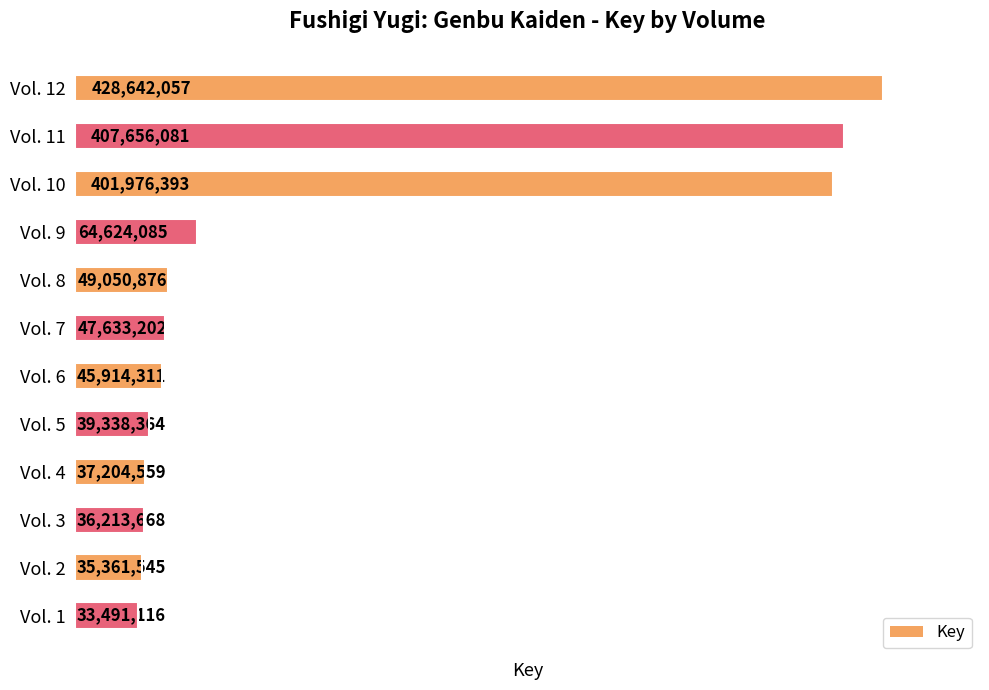

Between Vol. 10 and Vol. 8, which is larger?

Vol. 10